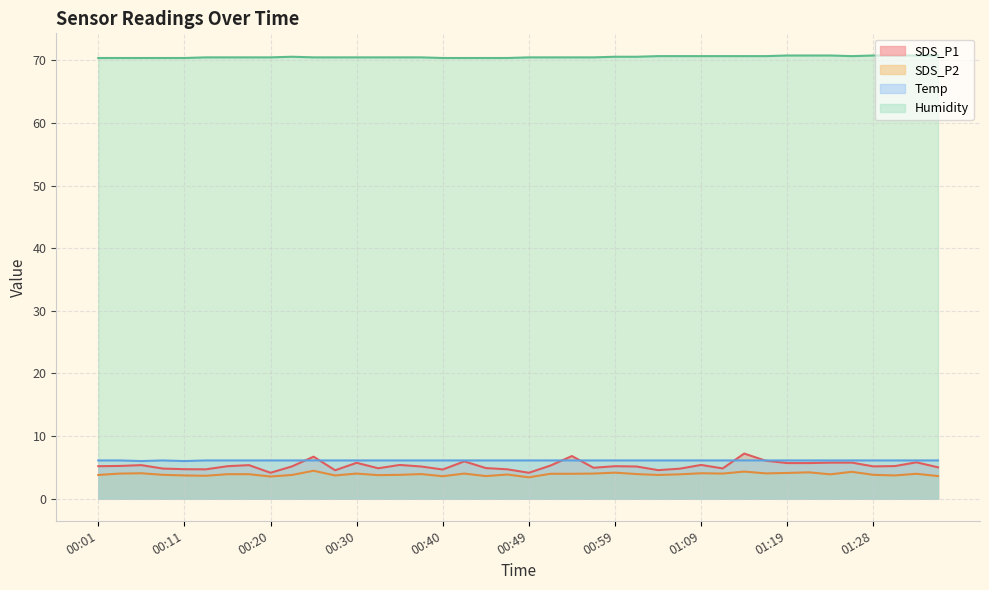

Reading left to right, what are all the values shown in this chart?

SDS_P1: 00:01=5.2	00:03=5.2	00:06=5.3	00:08=4.8	00:11=4.7	00:13=4.7	00:15=5.2	00:18=5.3	00:20=4.1	00:23=5.2	00:25=6.7	00:28=4.5	00:30=5.7	00:32=4.8	00:35=5.4	00:37=5.1	00:40=4.7	00:42=6.0	00:45=4.9	00:47=4.7	00:49=4.1	00:52=5.3	00:54=6.8	00:57=4.9	00:59=5.2	01:02=5.1	01:04=4.5	01:06=4.8	01:09=5.4	01:11=4.8	01:14=7.2	01:16=6.0	01:19=5.7	01:21=5.7	01:24=5.8	01:26=5.8	01:28=5.2	01:31=5.2	01:33=5.8	01:36=5.0
SDS_P2: 00:01=3.8	00:03=4.0	00:06=4.0	00:08=3.8	00:11=3.7	00:13=3.6	00:15=3.9	00:18=3.9	00:20=3.5	00:23=3.8	00:25=4.5	00:28=3.7	00:30=4.0	00:32=3.8	00:35=3.8	00:37=3.9	00:40=3.6	00:42=4.0	00:45=3.6	00:47=3.9	00:49=3.4	00:52=4.0	00:54=4.0	00:57=4.0	00:59=4.2	01:02=3.9	01:04=3.8	01:06=3.9	01:09=4.0	01:11=4.0	01:14=4.3	01:16=4.0	01:19=4.1	01:21=4.2	01:24=3.9	01:26=4.3	01:28=3.8	01:31=3.7	01:33=4.0	01:36=3.6
Temp: 00:01=6.1	00:03=6.1	00:06=6.0	00:08=6.1	00:11=6.0	00:13=6.1	00:15=6.1	00:18=6.1	00:20=6.1	00:23=6.1	00:25=6.1	00:28=6.1	00:30=6.1	00:32=6.1	00:35=6.1	00:37=6.1	00:40=6.1	00:42=6.1	00:45=6.1	00:47=6.1	00:49=6.1	00:52=6.1	00:54=6.1	00:57=6.1	00:59=6.1	01:02=6.1	01:04=6.1	01:06=6.1	01:09=6.1	01:11=6.1	01:14=6.1	01:16=6.1	01:19=6.1	01:21=6.1	01:24=6.1	01:26=6.1	01:28=6.1	01:31=6.1	01:33=6.1	01:36=6.1
Humidity: 00:01=70.4	00:03=70.4	00:06=70.4	00:08=70.4	00:11=70.4	00:13=70.5	00:15=70.5	00:18=70.5	00:20=70.5	00:23=70.6	00:25=70.5	00:28=70.5	00:30=70.5	00:32=70.5	00:35=70.5	00:37=70.5	00:40=70.4	00:42=70.4	00:45=70.4	00:47=70.4	00:49=70.5	00:52=70.5	00:54=70.5	00:57=70.5	00:59=70.6	01:02=70.6	01:04=70.7	01:06=70.7	01:09=70.7	01:11=70.7	01:14=70.7	01:16=70.7	01:19=70.8	01:21=70.8	01:24=70.8	01:26=70.7	01:28=70.8	01:31=70.8	01:33=70.8	01:36=70.8